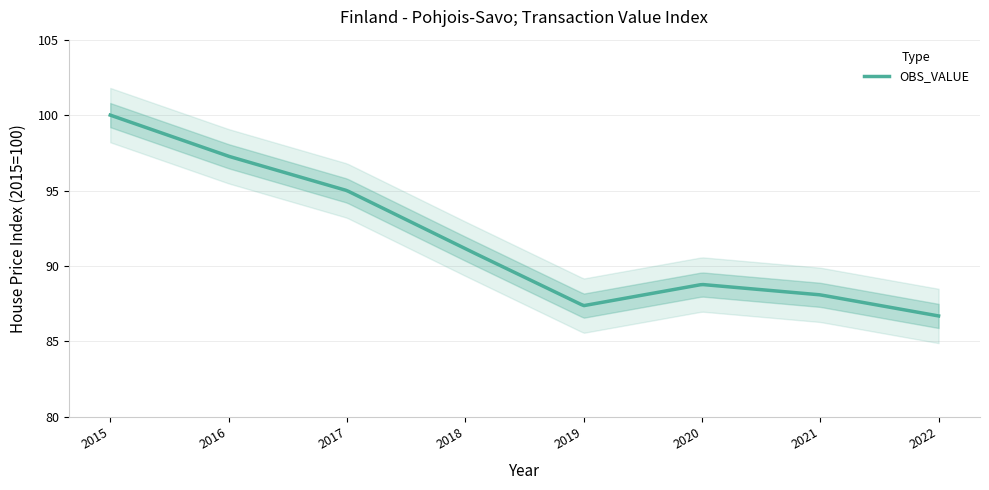

Reading left to right, what are all the values shown in this chart?

100.0	97.3	95.0	91.1	87.4	88.8	88.1	86.7